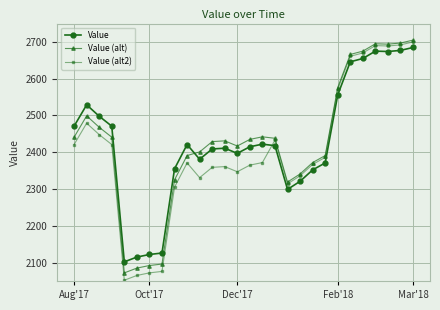

Which series ends up on top after the final intersection of Value and Value (alt)?

Value (alt)